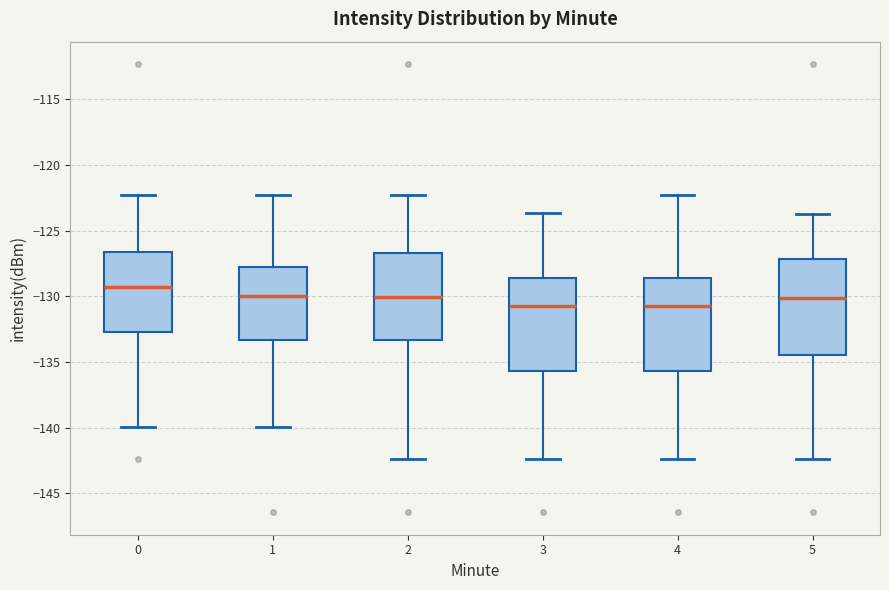

Reading left to right, transcribe this box plot: for each box, give where its median line is, the range the box spans, and where its two whiskers end, as read against the y-axis. The values are not printed on the chart, so give them approximately, as read against the axis.

0: median -129.5, box -132.5 to -126.5, whiskers -140.0 to -122.0
1: median -130.0, box -133.5 to -128.0, whiskers -140.0 to -122.0
2: median -130.0, box -133.5 to -126.5, whiskers -142.5 to -122.0
3: median -131.0, box -135.5 to -128.5, whiskers -142.5 to -123.5
4: median -131.0, box -135.5 to -128.5, whiskers -142.5 to -122.0
5: median -130.0, box -134.5 to -127.0, whiskers -142.5 to -123.5